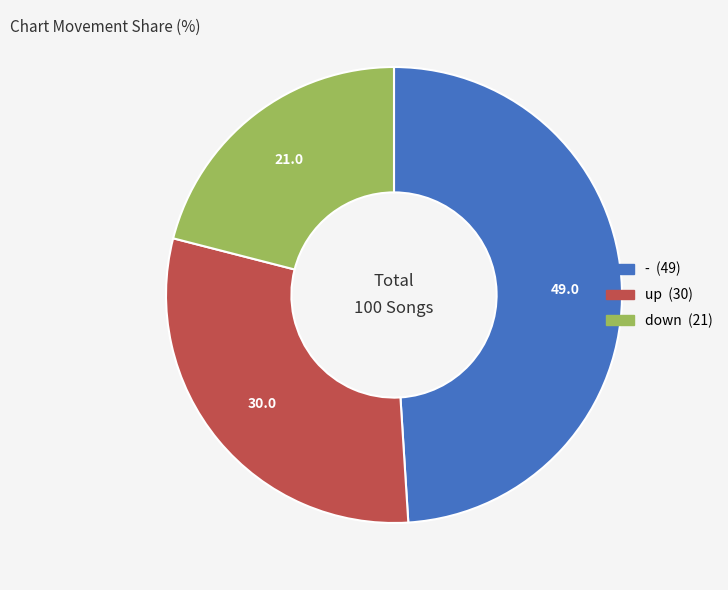

Which slice is the largest?

-